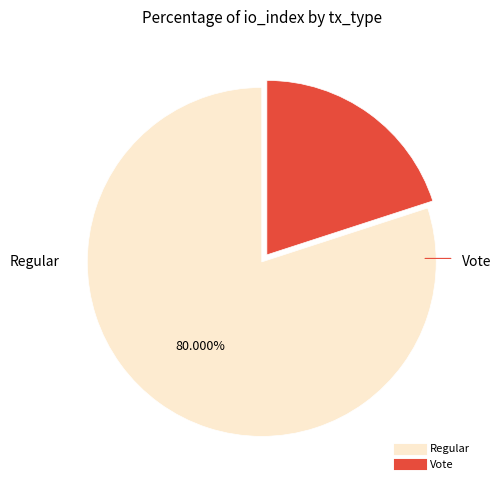

Does Vote account for over 50% of the chart?

No